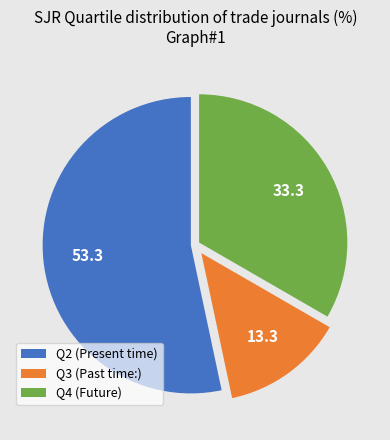

Does any single category account for the majority?

Yes